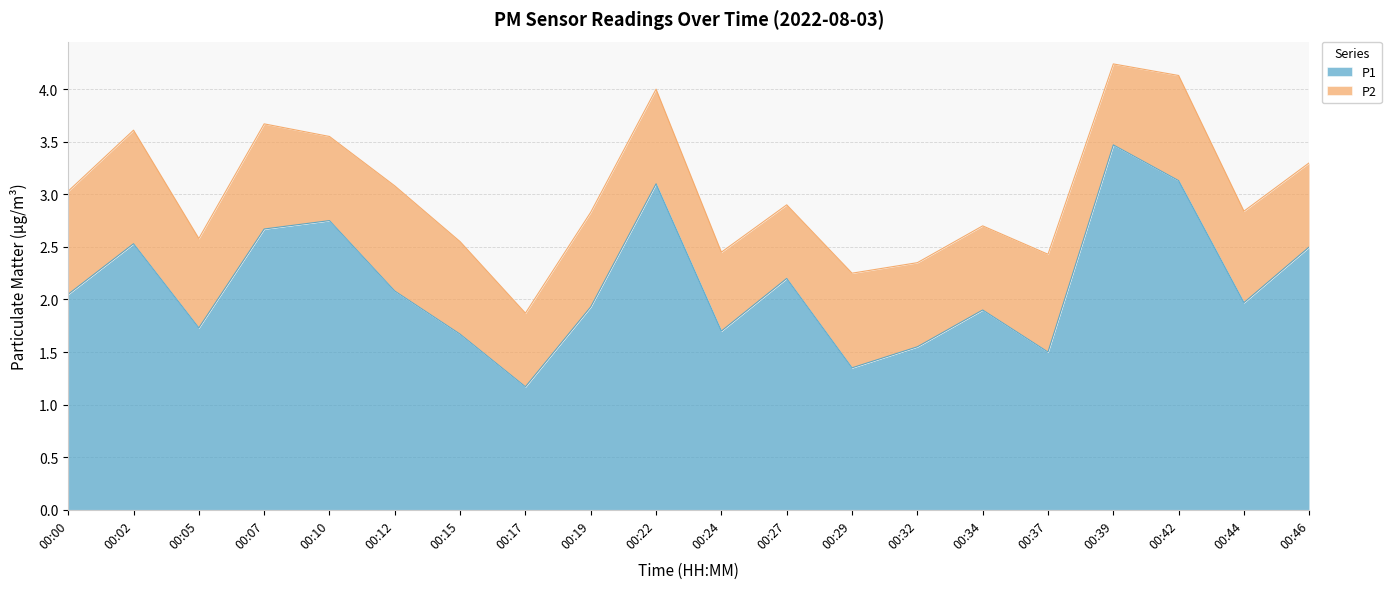

Does the chart display data point markers on the line(s)?

No